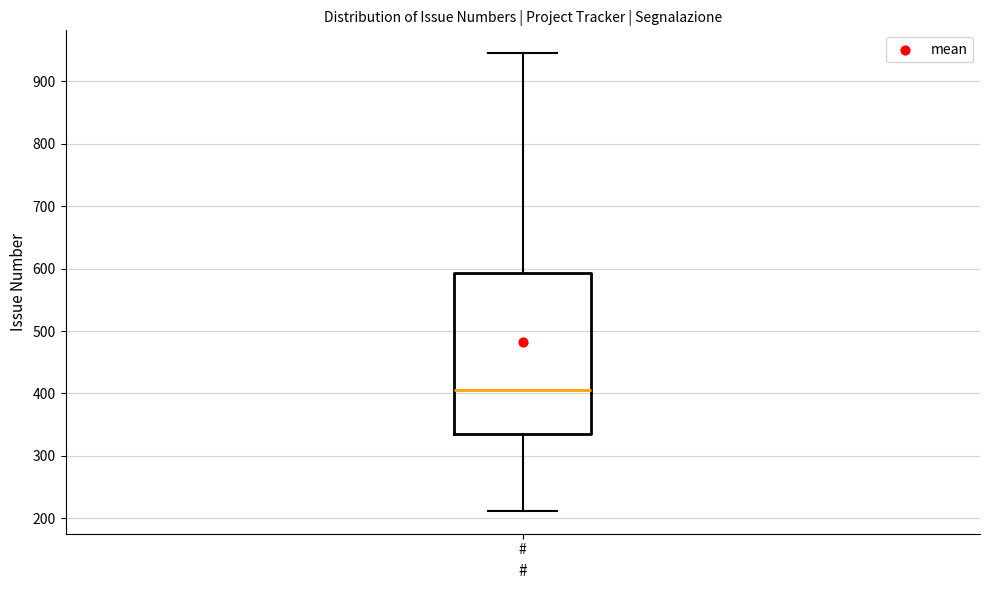

Where is the upper edge of the box for # on the y-axis? The values are not printed on the chart, so give them approximately, as read against the axis.

590